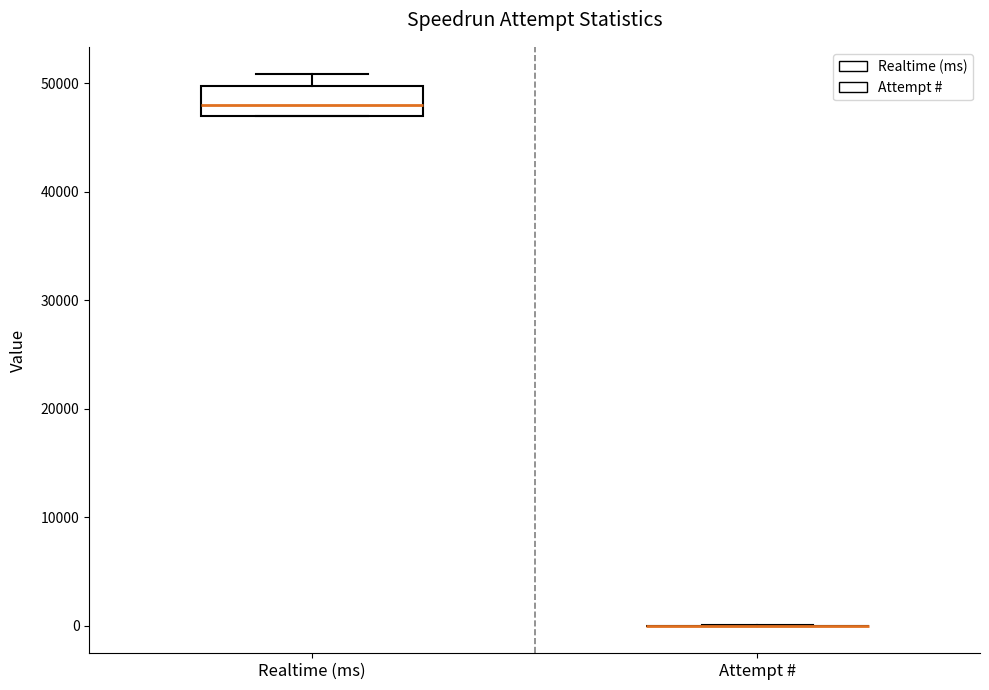

Reading left to right, read every box against the y-axis: the position of its median line, the range the box covers, and the ends of its whiskers. The values are not printed on the chart, so give them approximately, as read against the axis.

Realtime (ms): median 48000, box 47000 to 50000, whiskers 47000 to 51000
Attempt #: box collapsed to a line at 0, whiskers 0 to 0